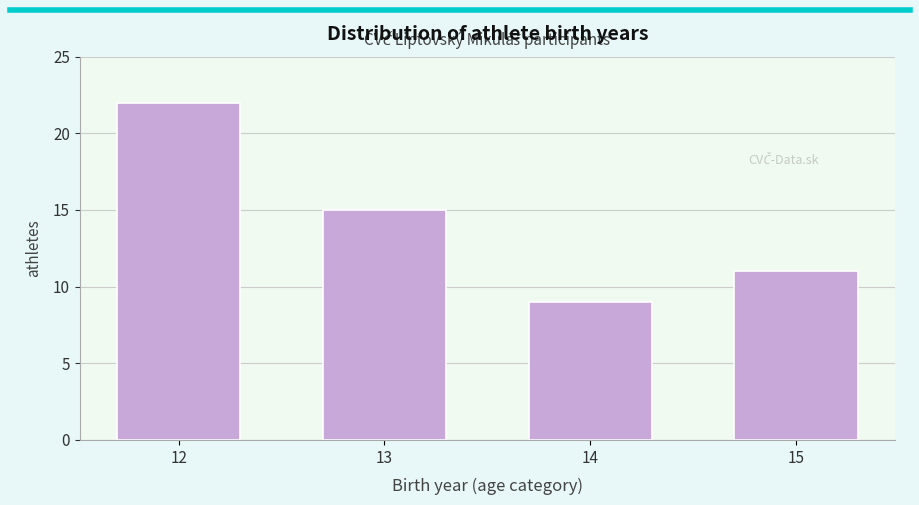

Reading left to right, transcribe all the data shown in this chart.

12=22	13=15	14=9	15=11